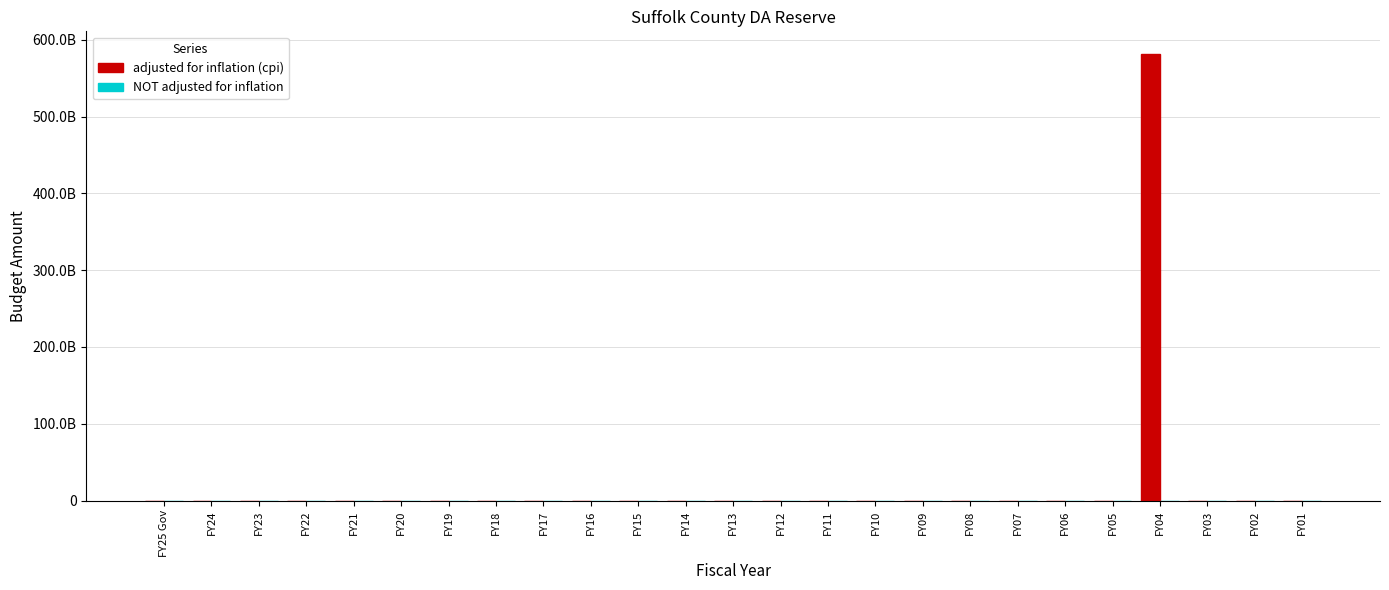

Are the bars horizontal?

No